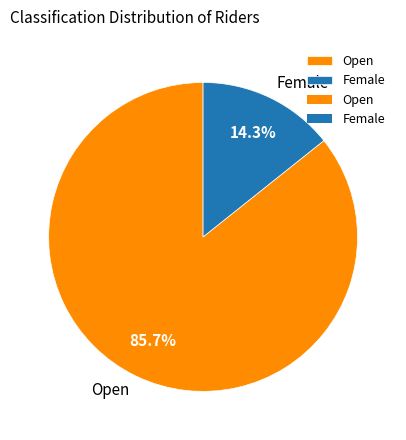

Approximately how many times larger is the value at Open compared to Female?

6.0